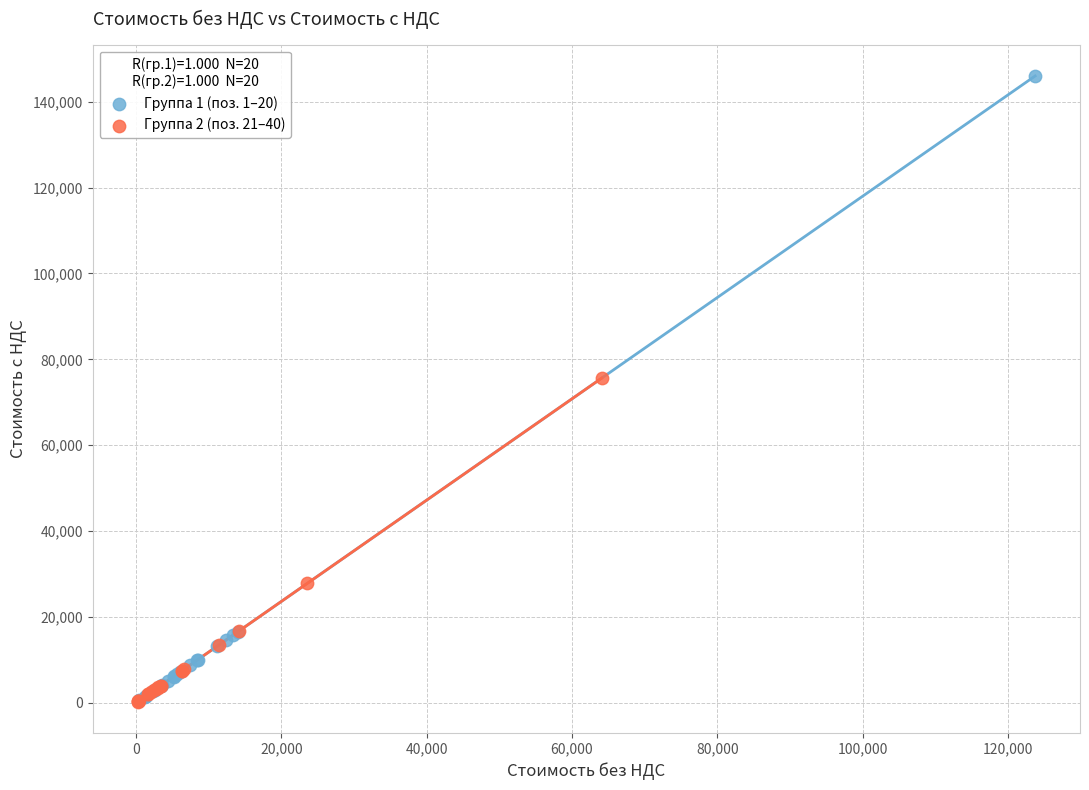

Which series reaches the maximum Y coordinate?

Группа 1 (поз. 1–20)